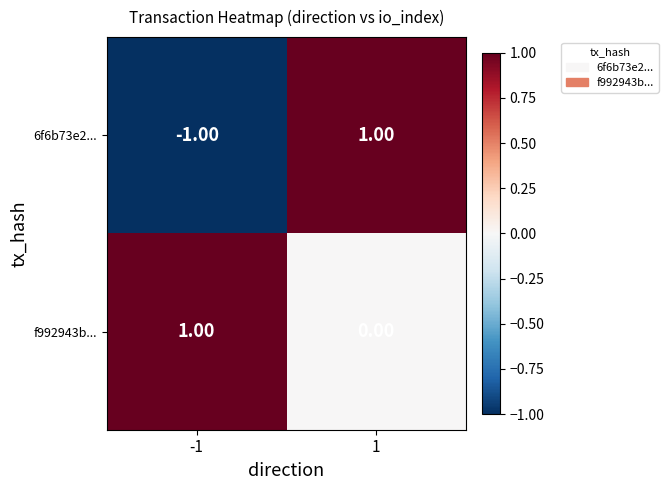

Is the value of f992943b... at 1 greater than the value of 6f6b73e2... at 1?

No